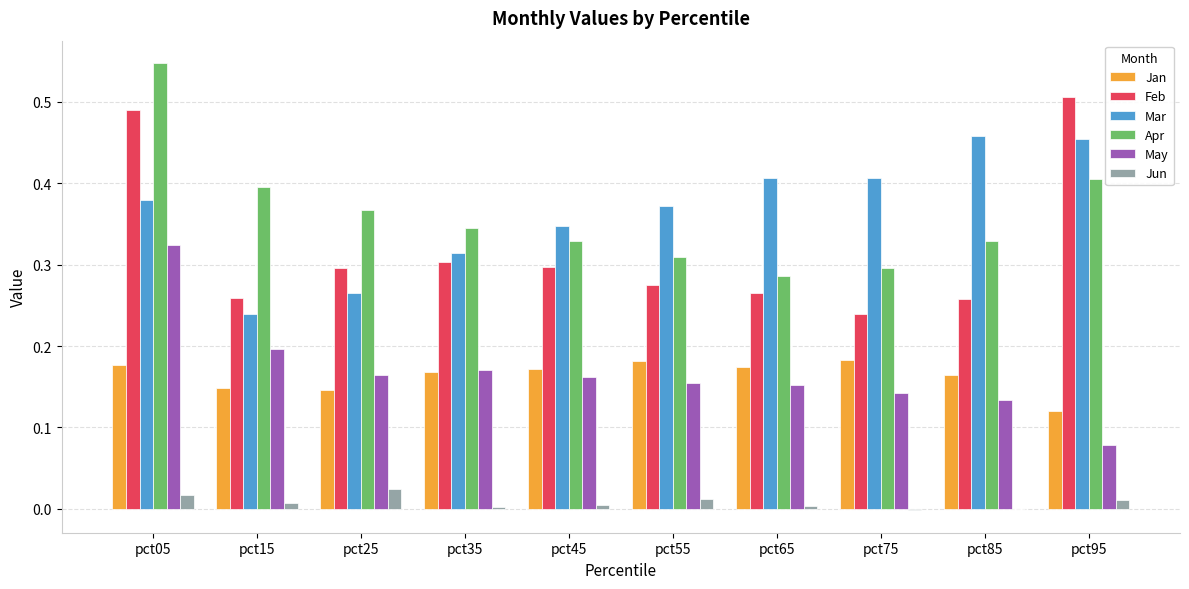

Which category has the highest value across all series?

pct05